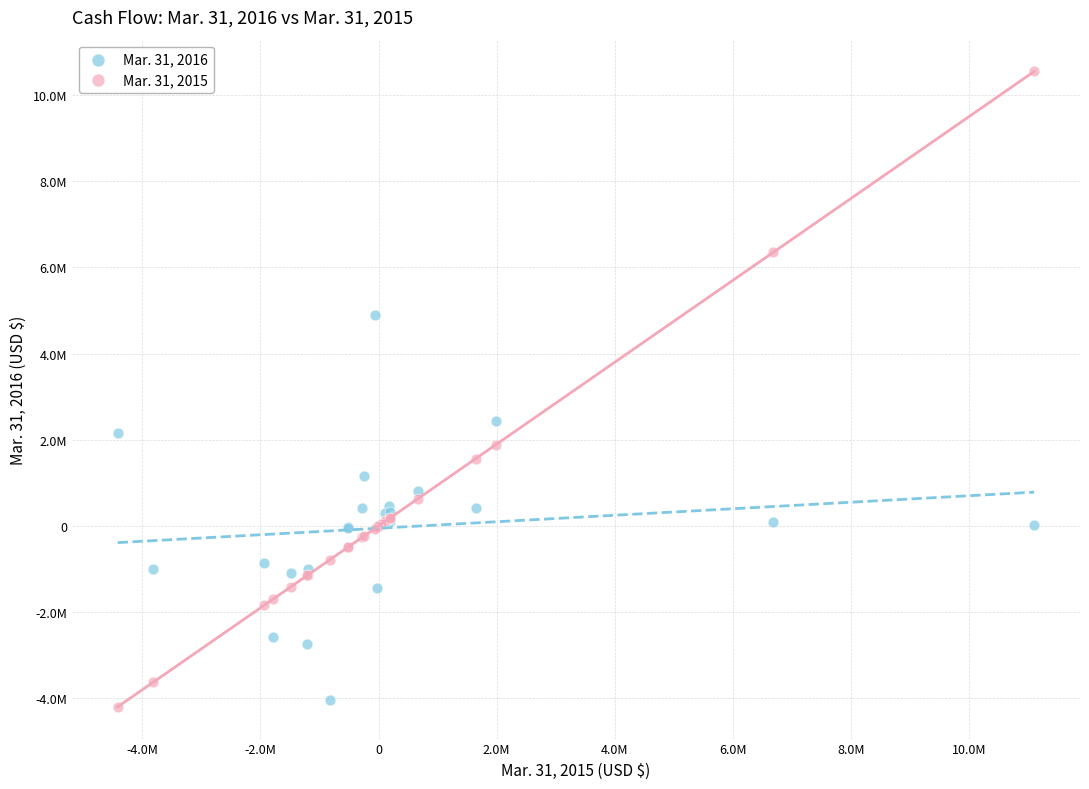

What are all the series names shown in the legend?

Mar. 31, 2016, Mar. 31, 2015